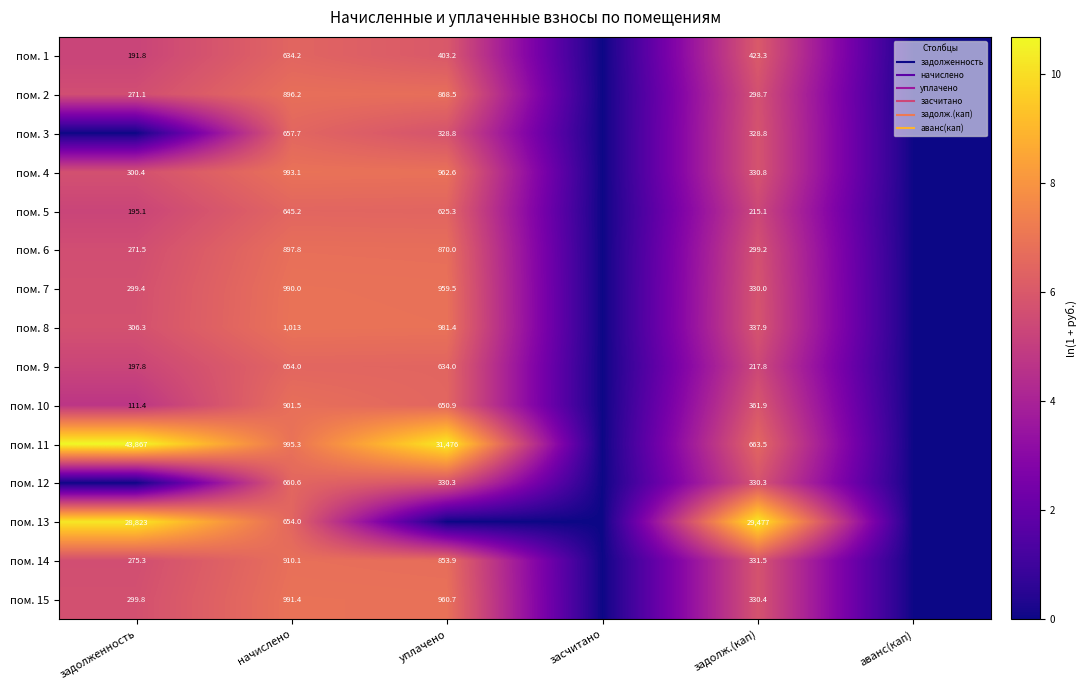

Which has a higher value, засчитано or задолж.(кап)?

задолж.(кап)